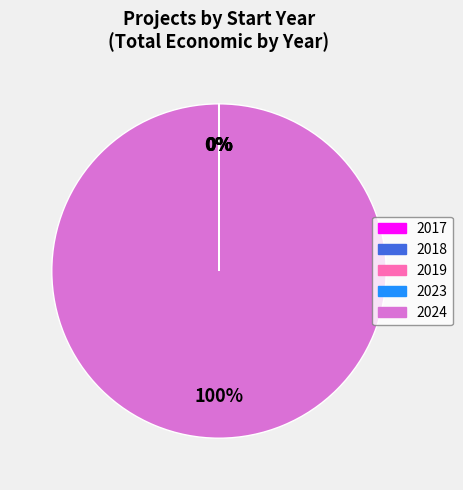

To the nearest percent, what portion does 2024 represent?

100%